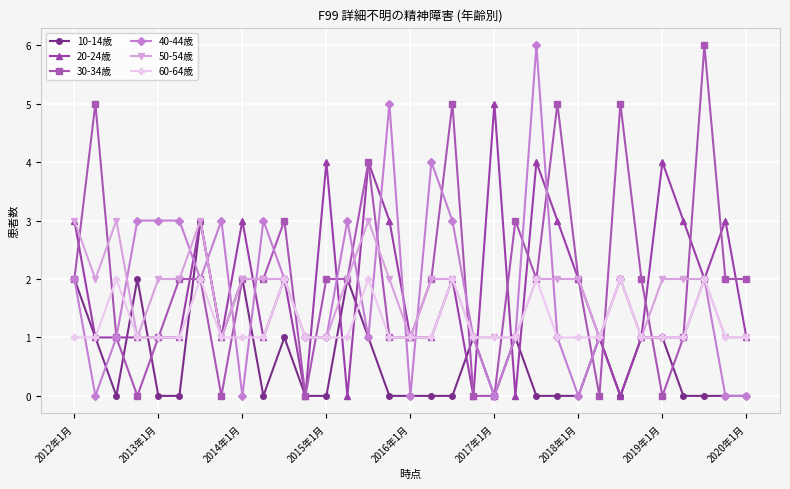

What is the value of the 20-24歳 point at the 11th from the left?

2